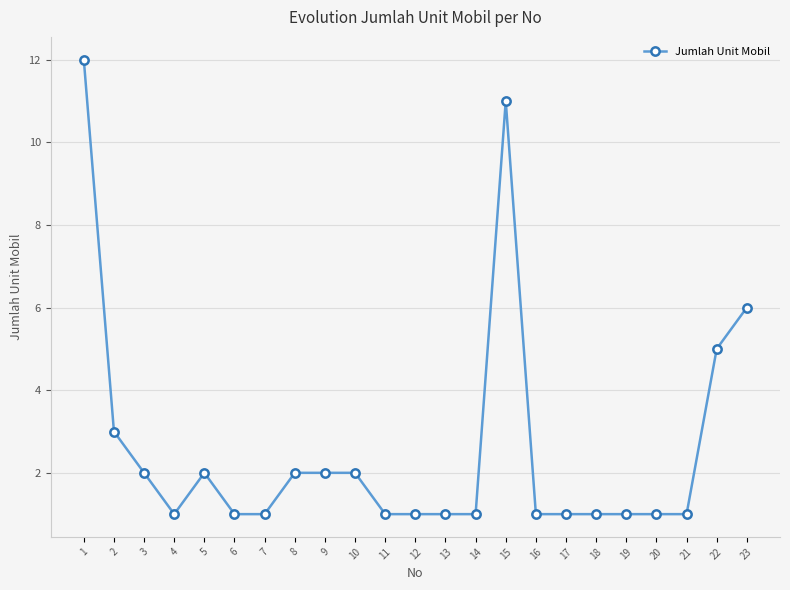

Between 9 and 15, which is larger?

15